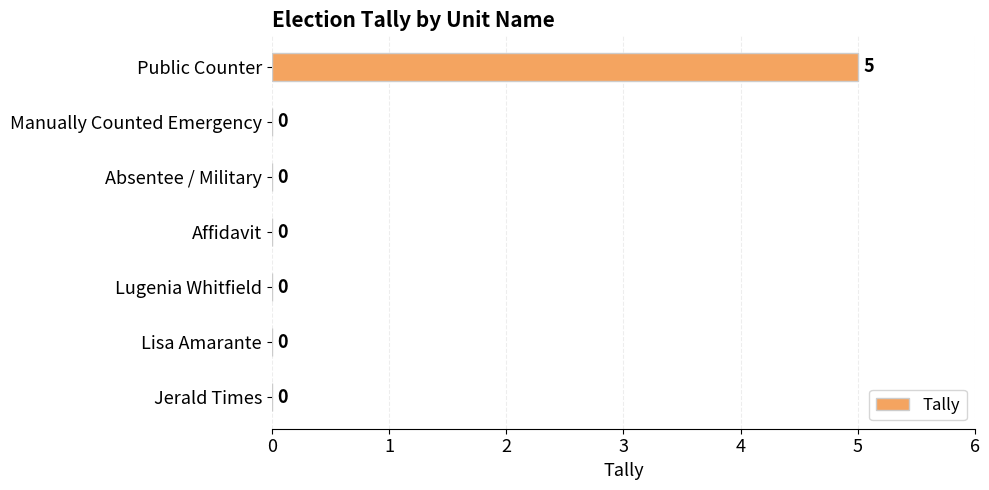

Is it true that the value at Manually Counted Emergency is 0?

True